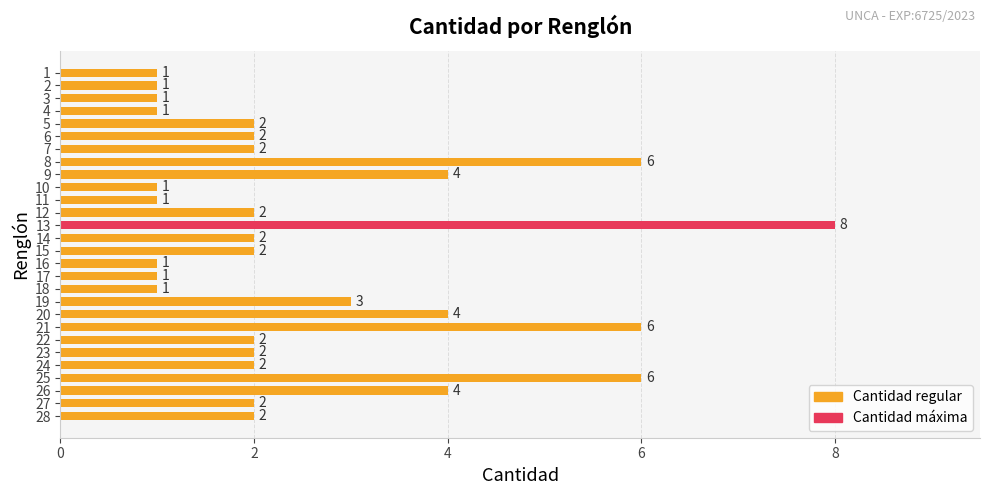

What is the change in value from 2 to 13?

+7